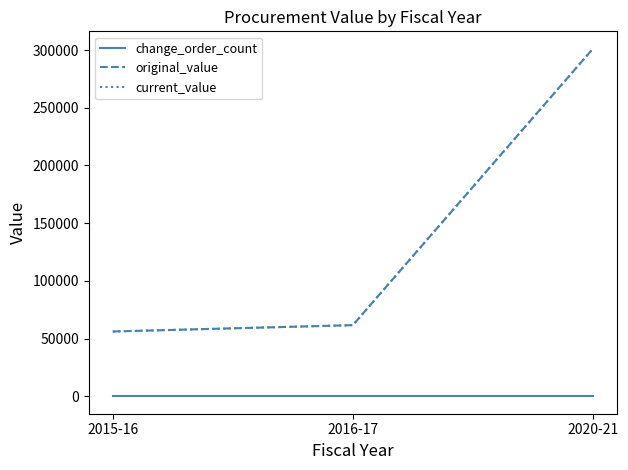

How many lines are shown in the chart?

3